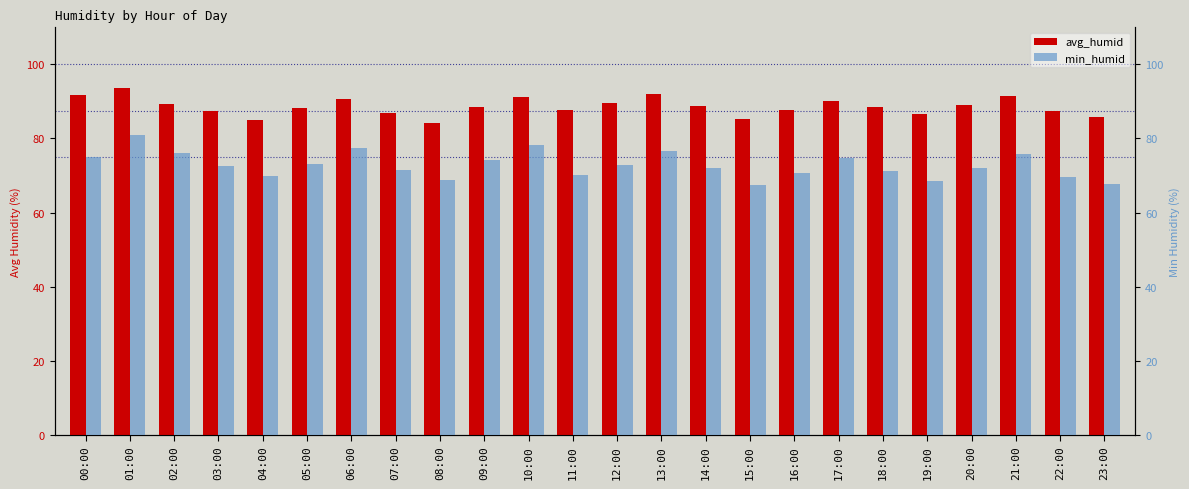

Is the value of min_humid at 03:00 greater than the value of avg_humid at 23:00?

No